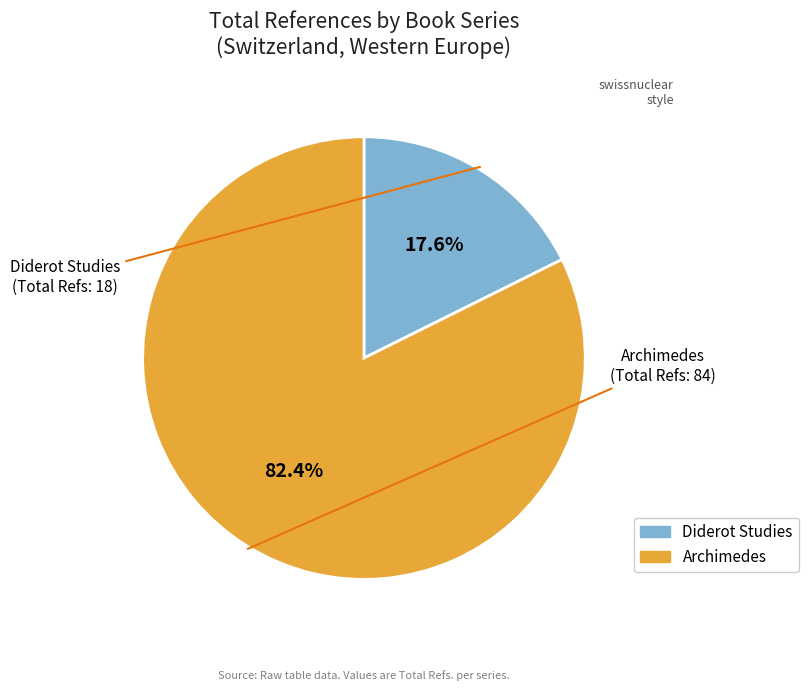

Does any single category account for the majority?

Yes